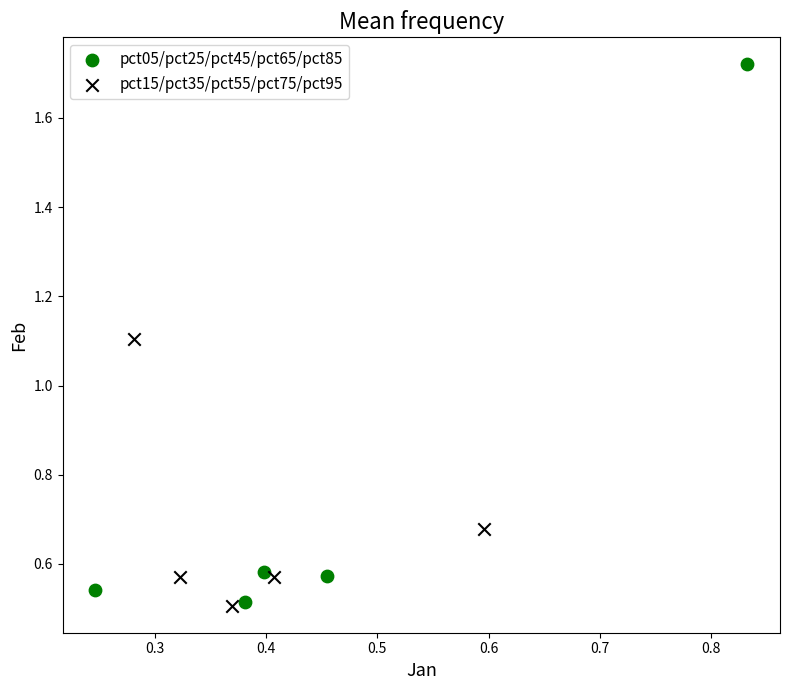

What are all the series names shown in the legend?

pct05/pct25/pct45/pct65/pct85, pct15/pct35/pct55/pct75/pct95